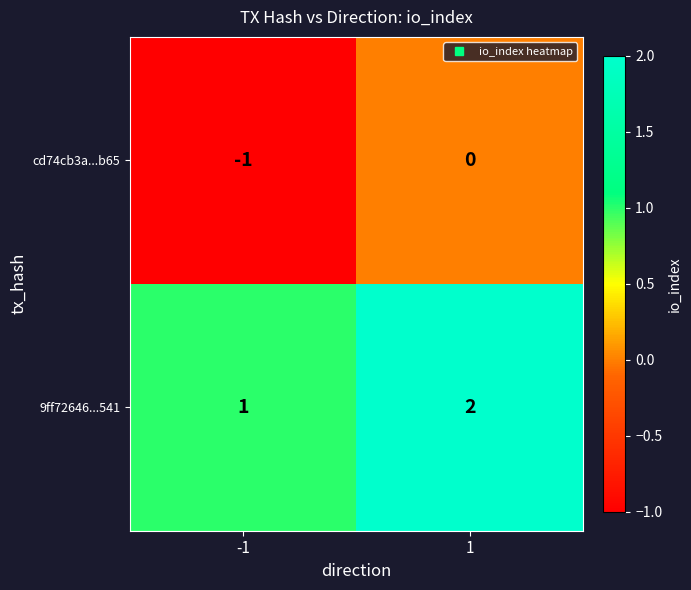

Is it true that 9ff72646...541 equals 2 at -1?

False